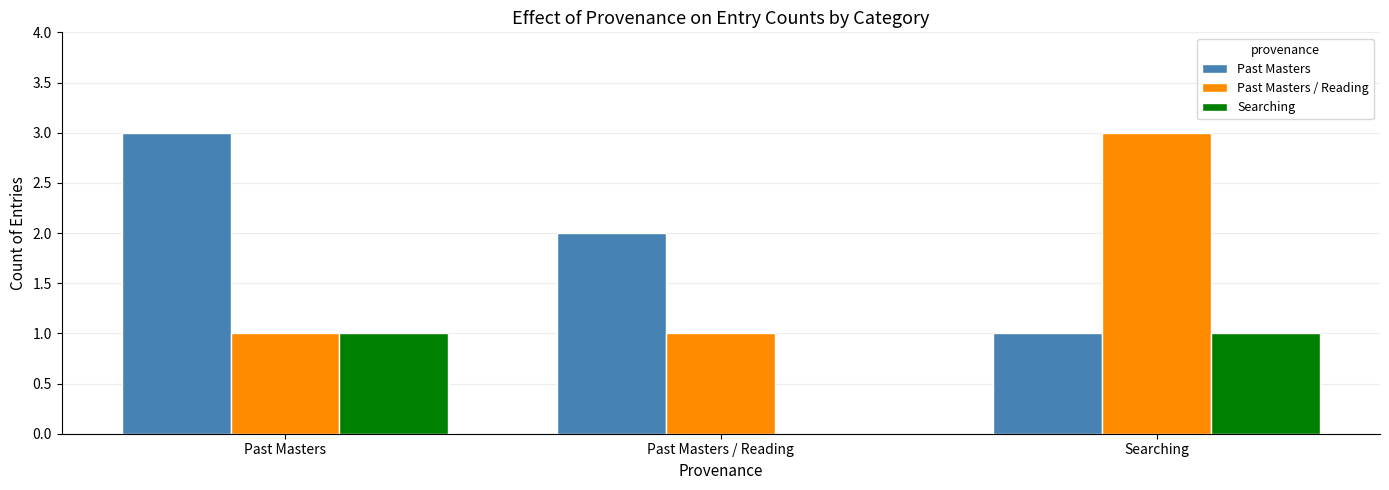

What is the total value across all series at Past Masters?

5